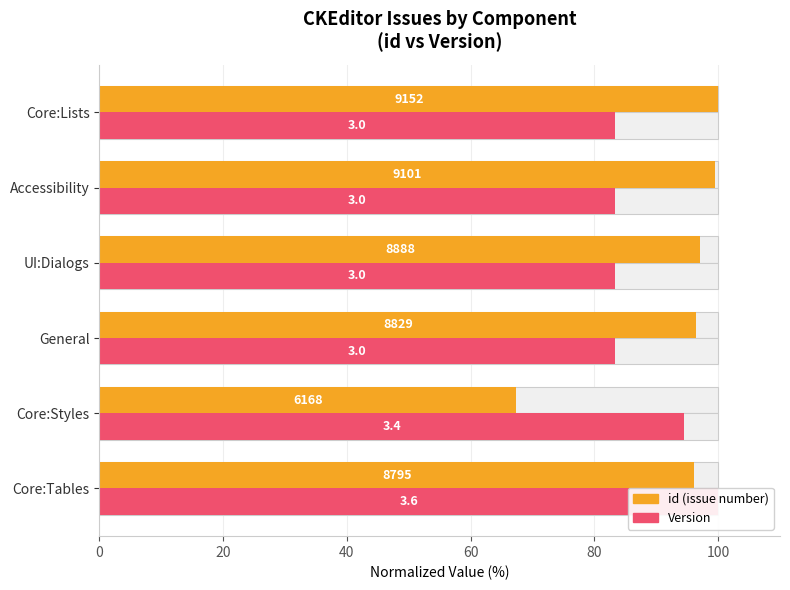

The id series shows 96.1 at Core:Tables. True or false?

True